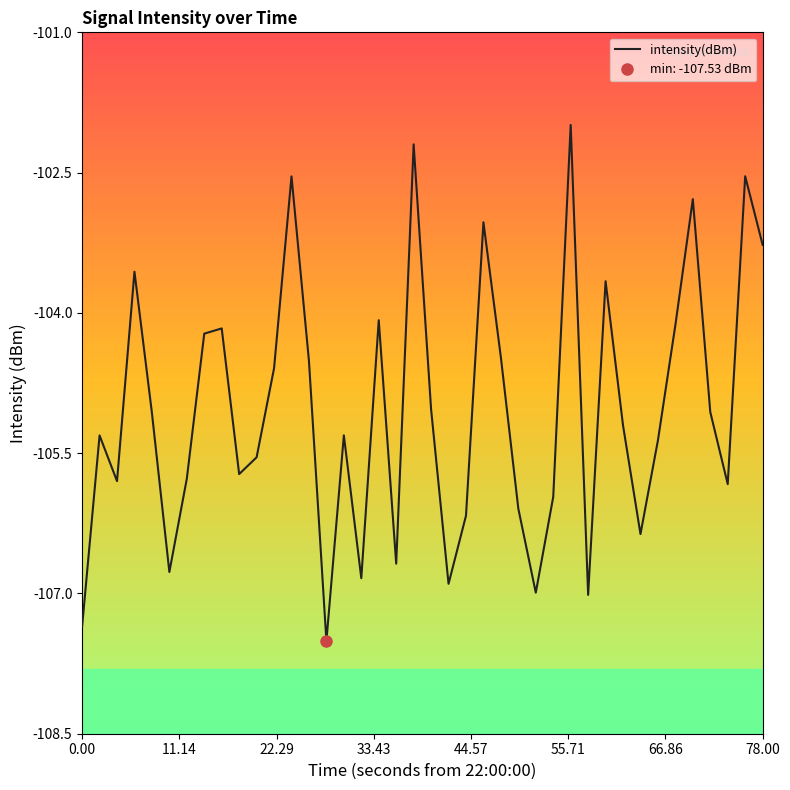

Does the chart have visible grid lines?

No